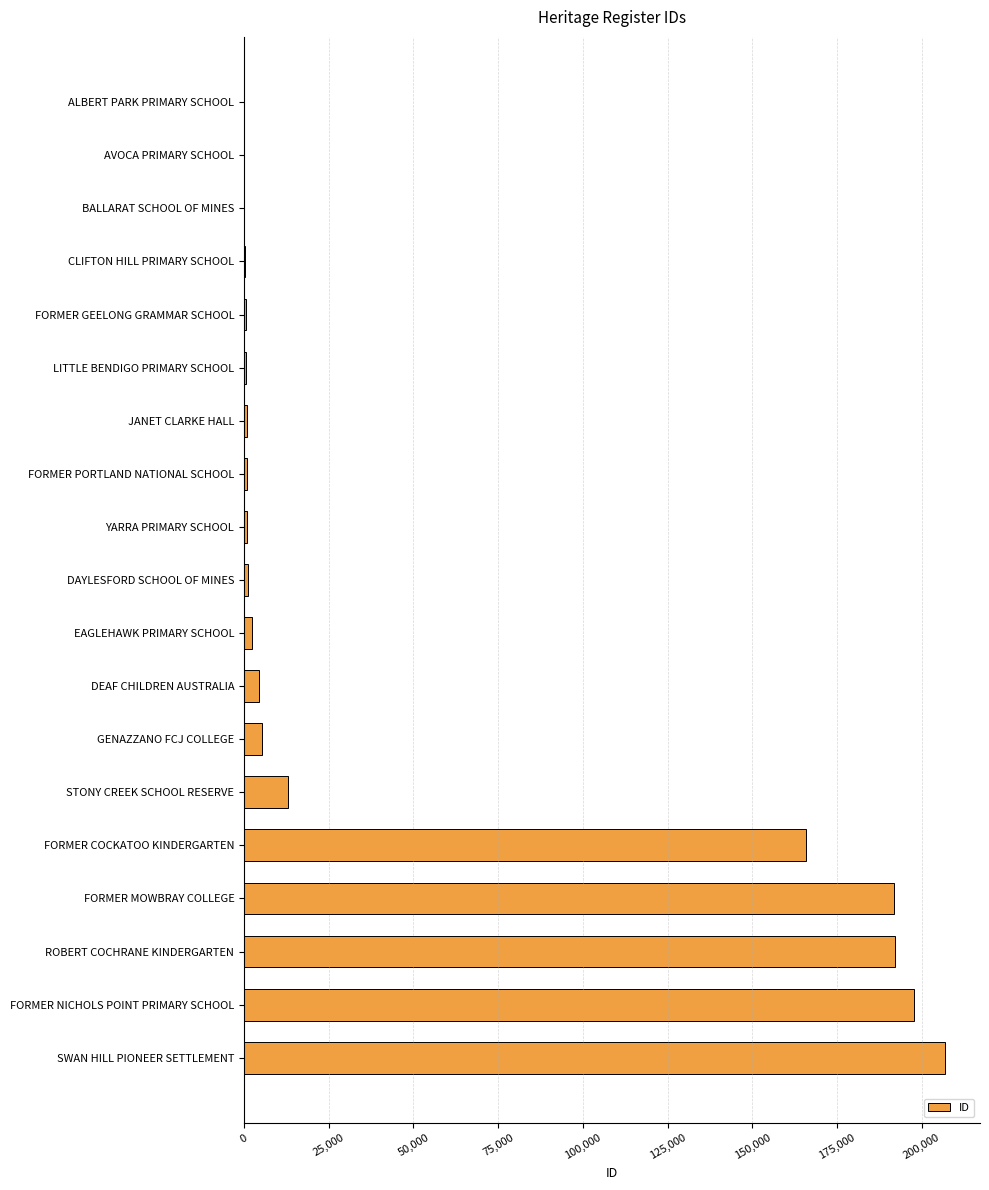

What is the sum of all values?

985412